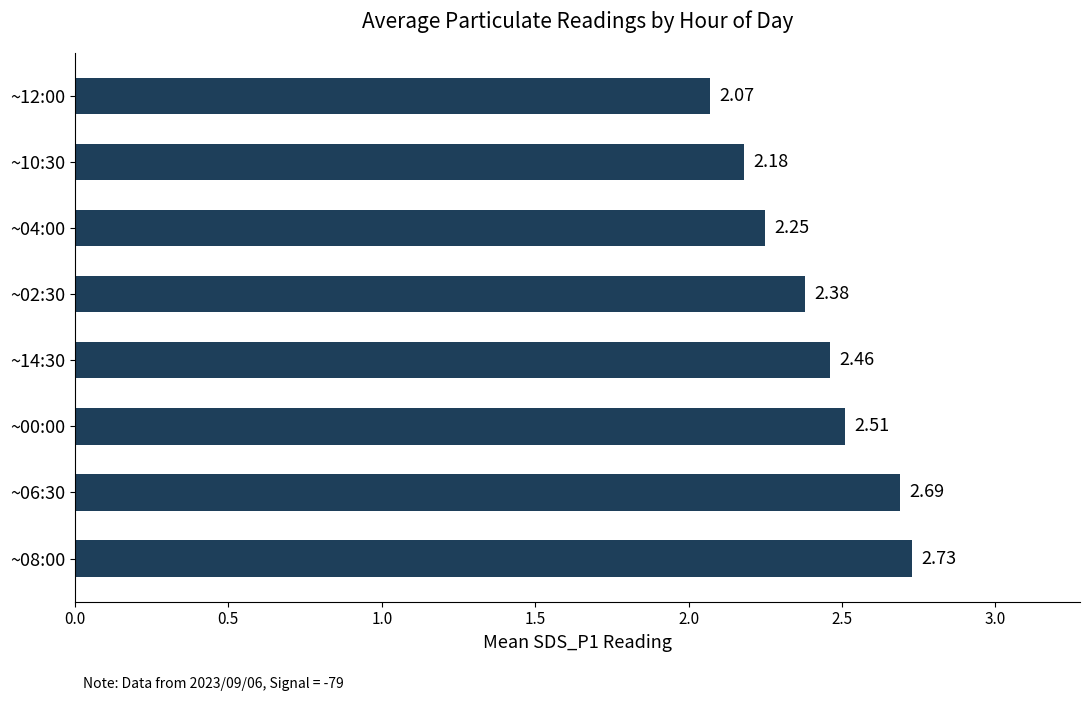

Between ~04:00 and ~14:30, which is larger?

~14:30